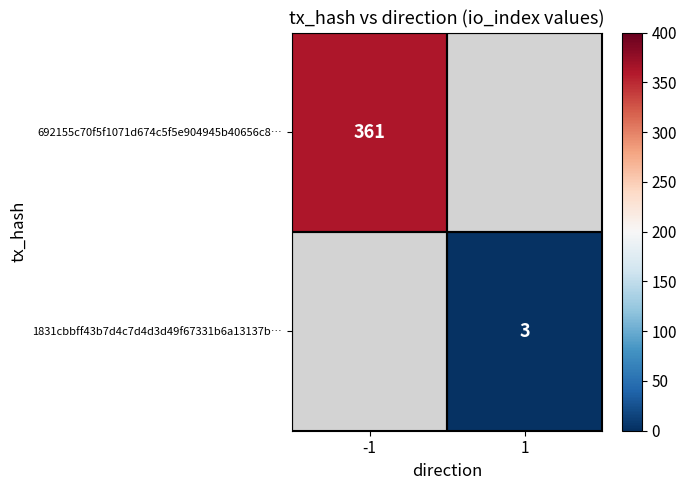

The value of 692155c70f5f1071d674c5f5e904945b40656c8… at -1 is 361. True or false?

True